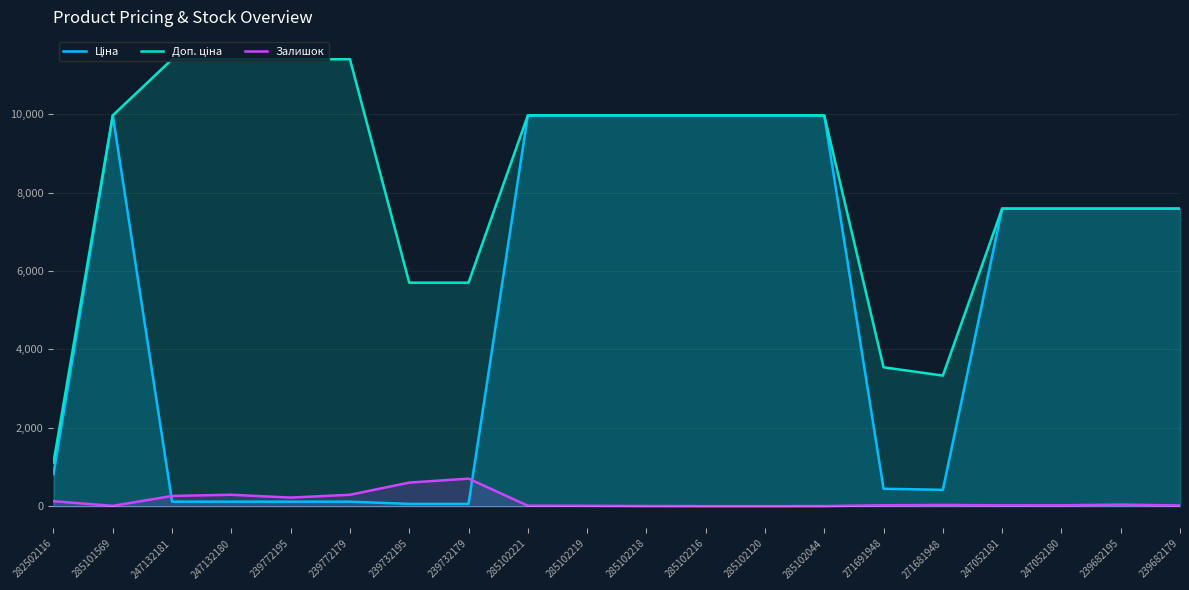

Rank the series by their average value, from highest to lowest.

Доп. ціна, Ціна, Залишок